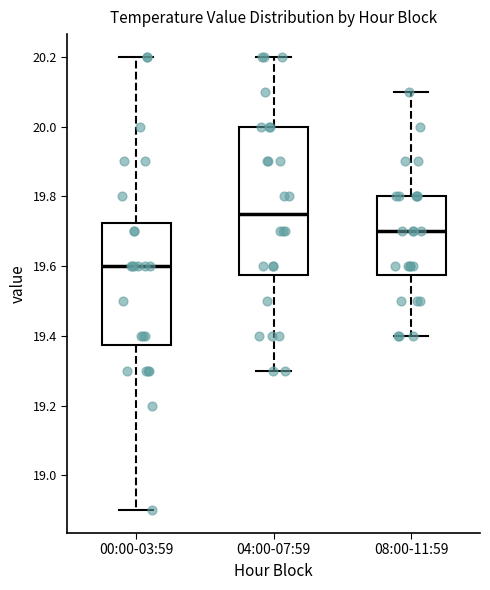

Where does the lower whisker of the box for 08:00-11:59 end on the y-axis? The values are not printed on the chart, so give them approximately, as read against the axis.

19.40